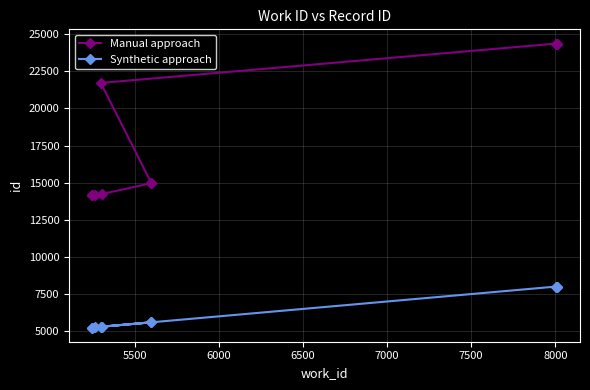

Rank the series by their average value, from highest to lowest.

Manual approach, Synthetic approach